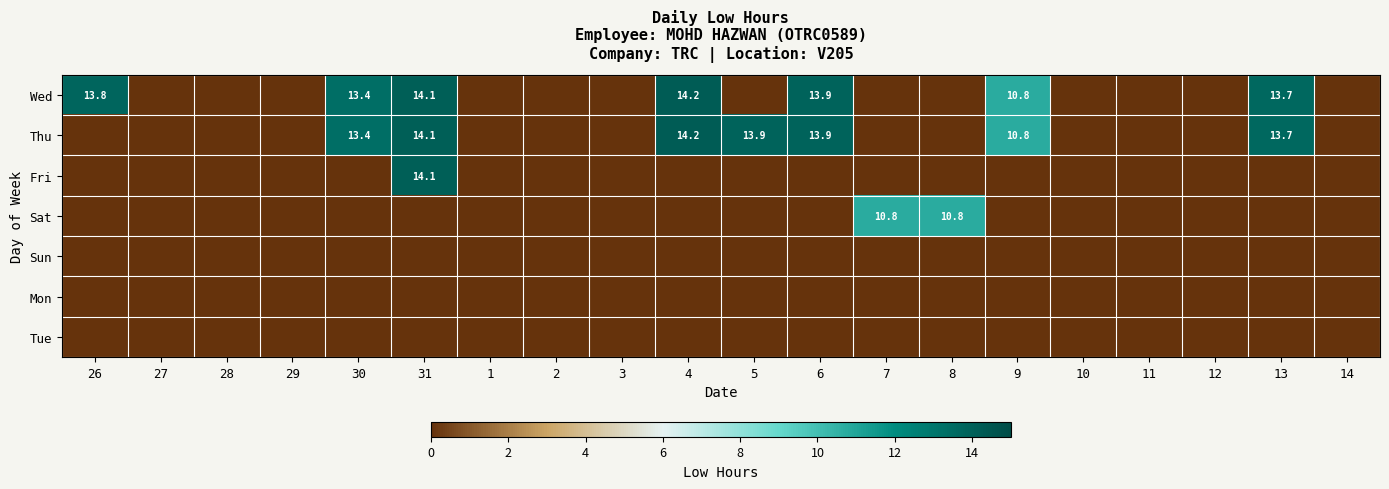

The Sat series shows 0.0 at 1. True or false?

True